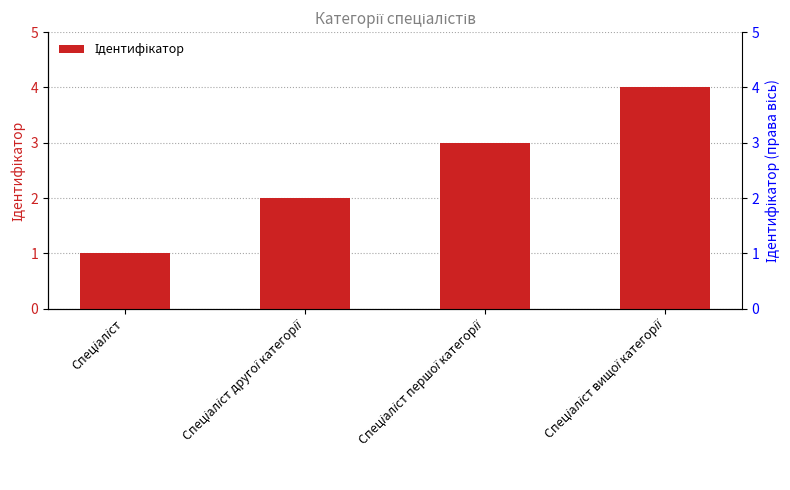

Which category has the lowest value across all series?

Спеціаліст